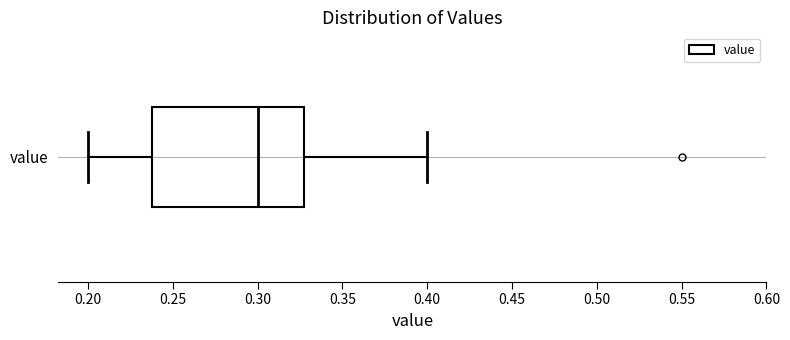

Where does the median line of the box for value sit on the x-axis? The values are not printed on the chart, so give them approximately, as read against the axis.

0.30